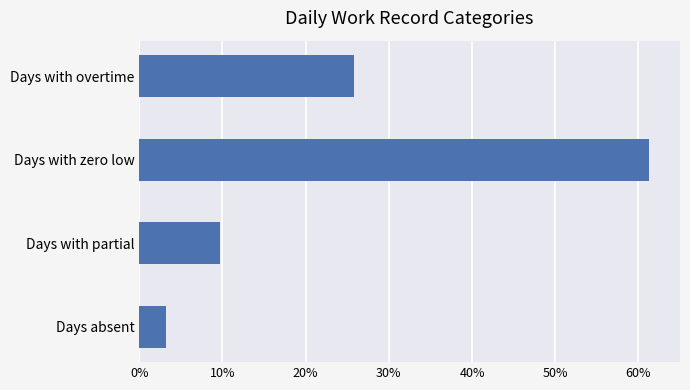

What is the difference between the second highest and minimum values?

22.6